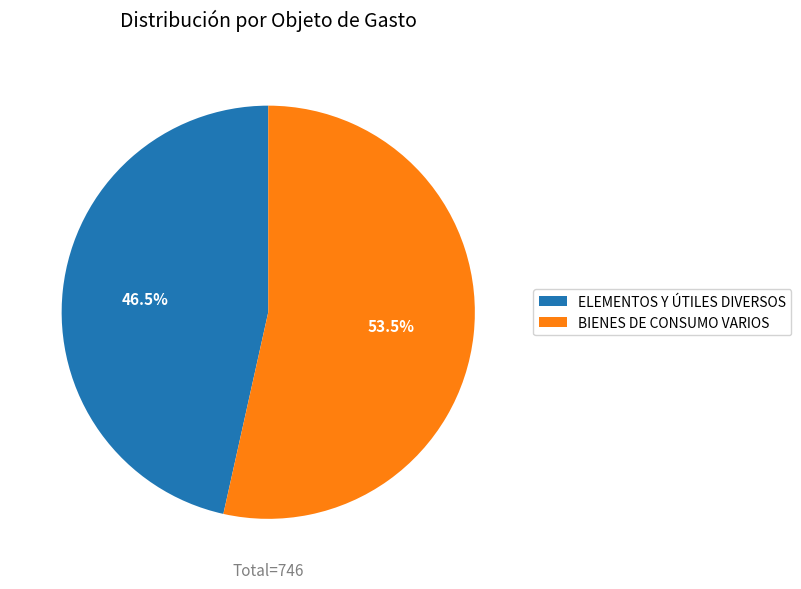

What is the ratio of the value at ELEMENTOS Y ÚTILES DIVERSOS to the value at BIENES DE CONSUMO VARIOS?

0.9